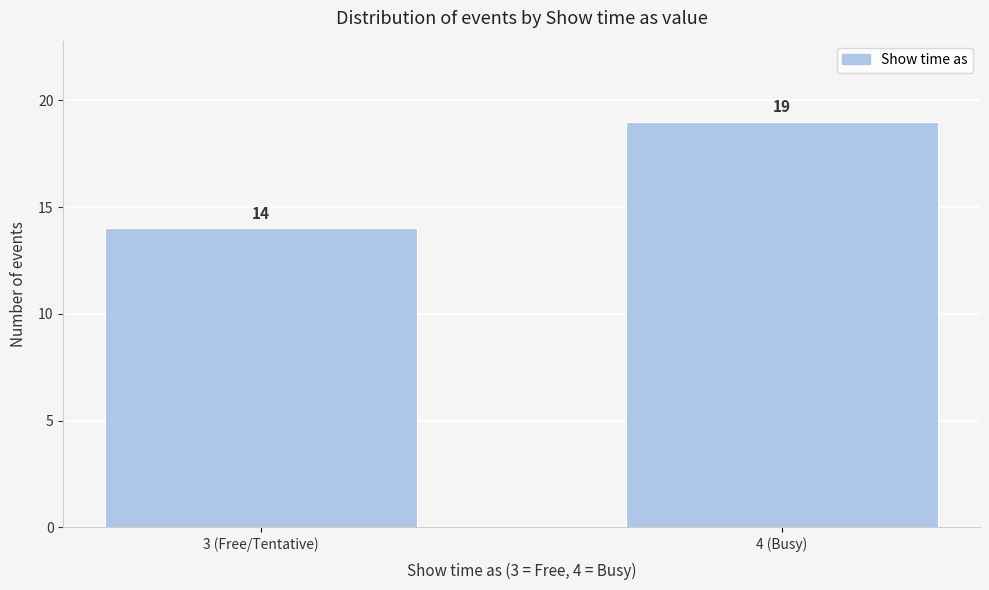

Reading left to right, extract all data points from this chart.

14	19